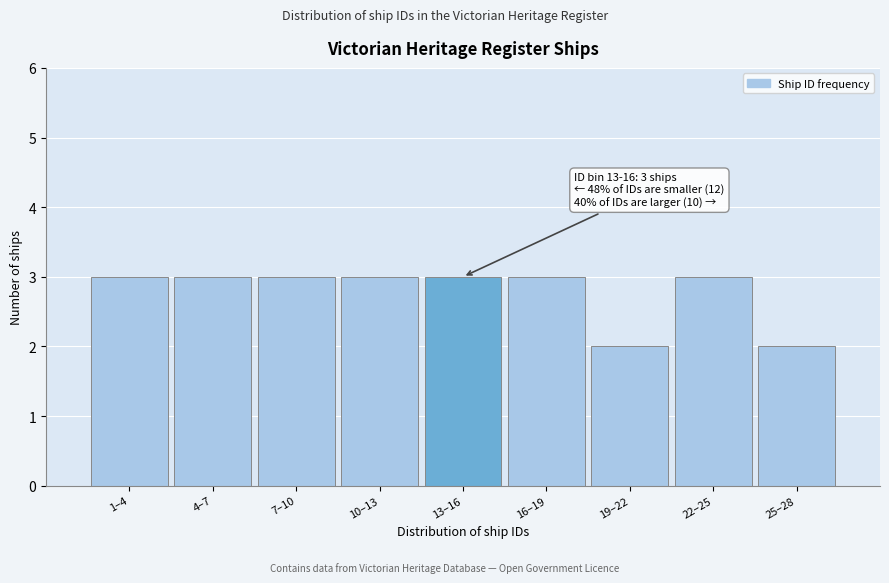

Reading left to right, list all the values displayed in this chart.

3	3	3	3	3	3	2	3	2